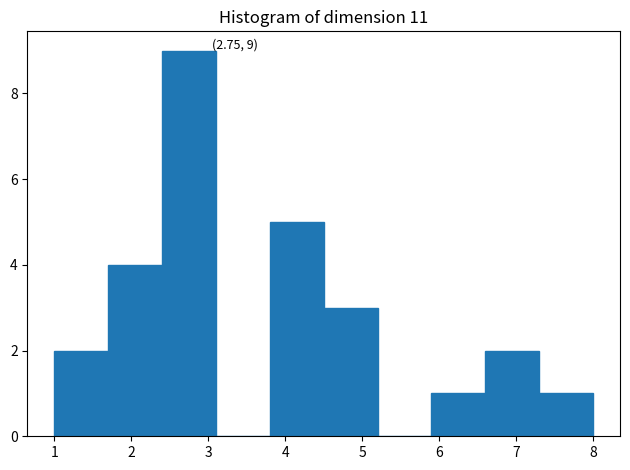

Over which range of the x-axis is the bar tallest?

2.4 to 3.1